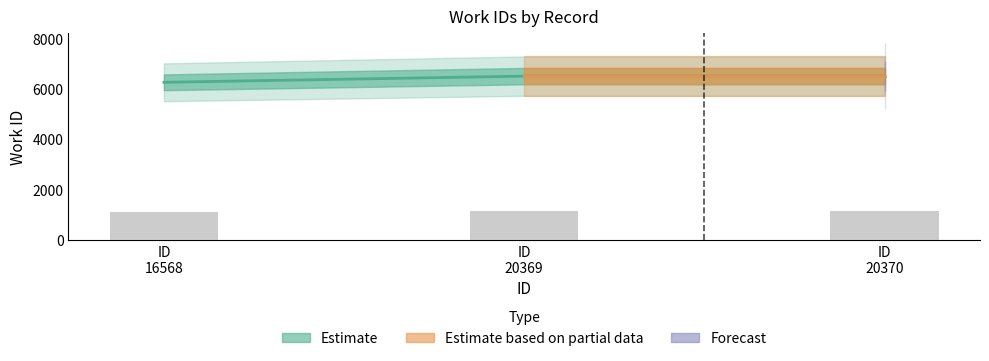

What is the sum of the values at ID 16568 and ID 20370?

12767